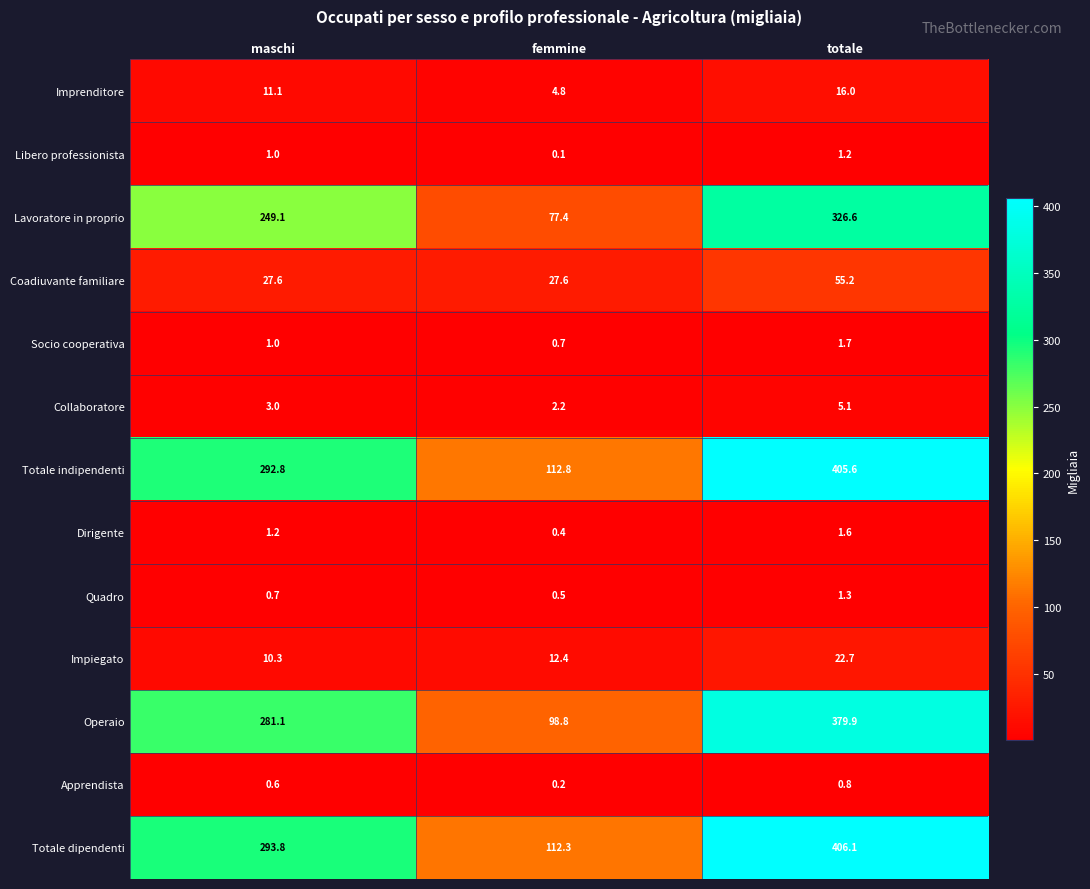

List the series in order of their peak value, highest first.

Totale dipendenti, Totale indipendenti, Operaio, Lavoratore in proprio, Coadiuvante familiare, Impiegato, Imprenditore, Collaboratore, Socio cooperativa, Dirigente, Quadro, Libero professionista, Apprendista